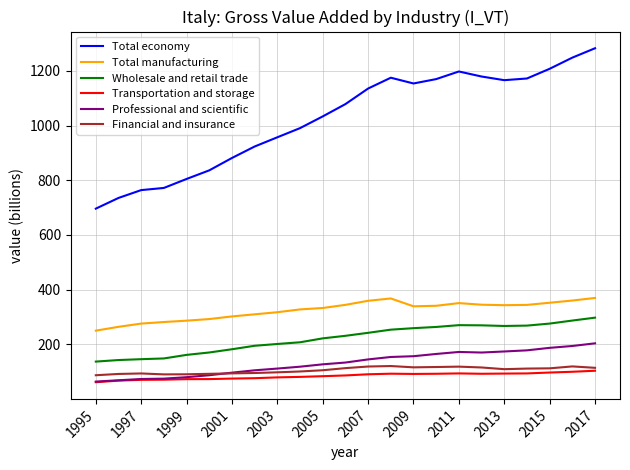

Which series has the largest total across all categories?

Total economy